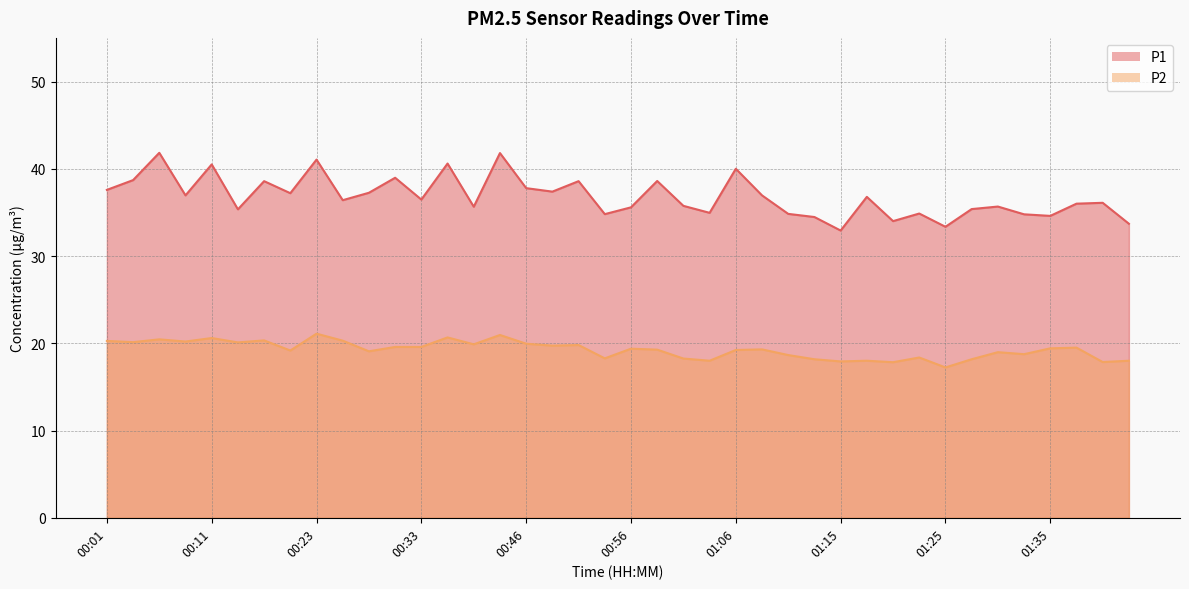

Rank the series at 01:28 from lowest to highest value.

P2, P1